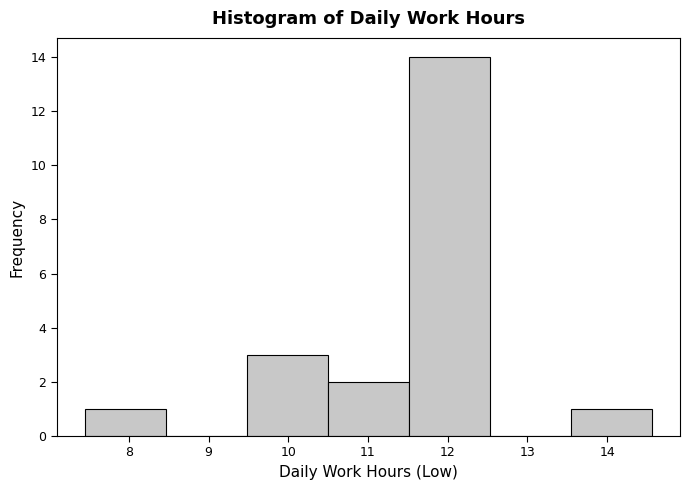

How tall is the bar that spans 10.5 to 11.5 on the x-axis? Neither the bar edges nor the heights are printed on the chart, so give them approximately, as read against the axes.

2